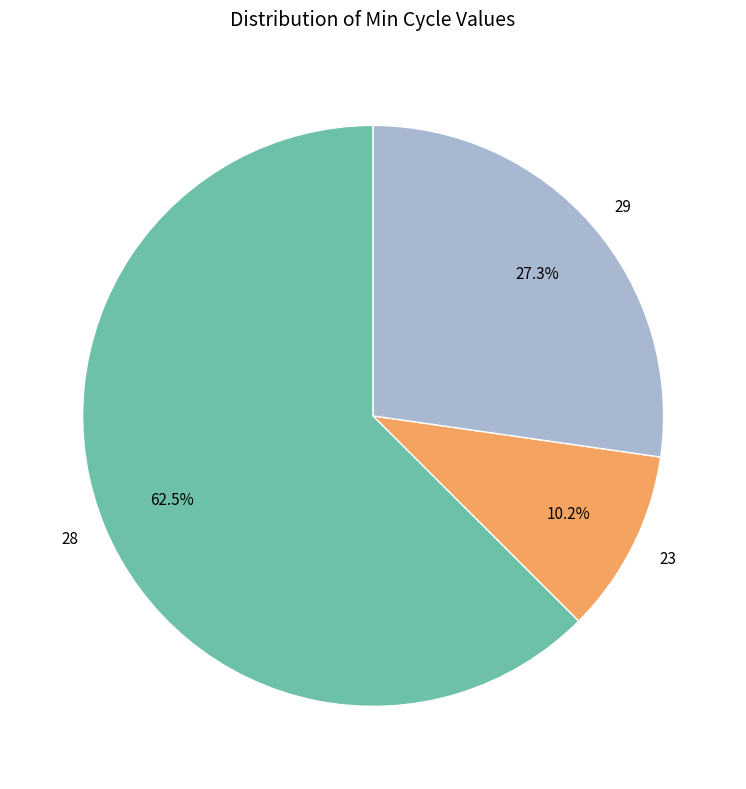

Count the number of slices in the pie.

3